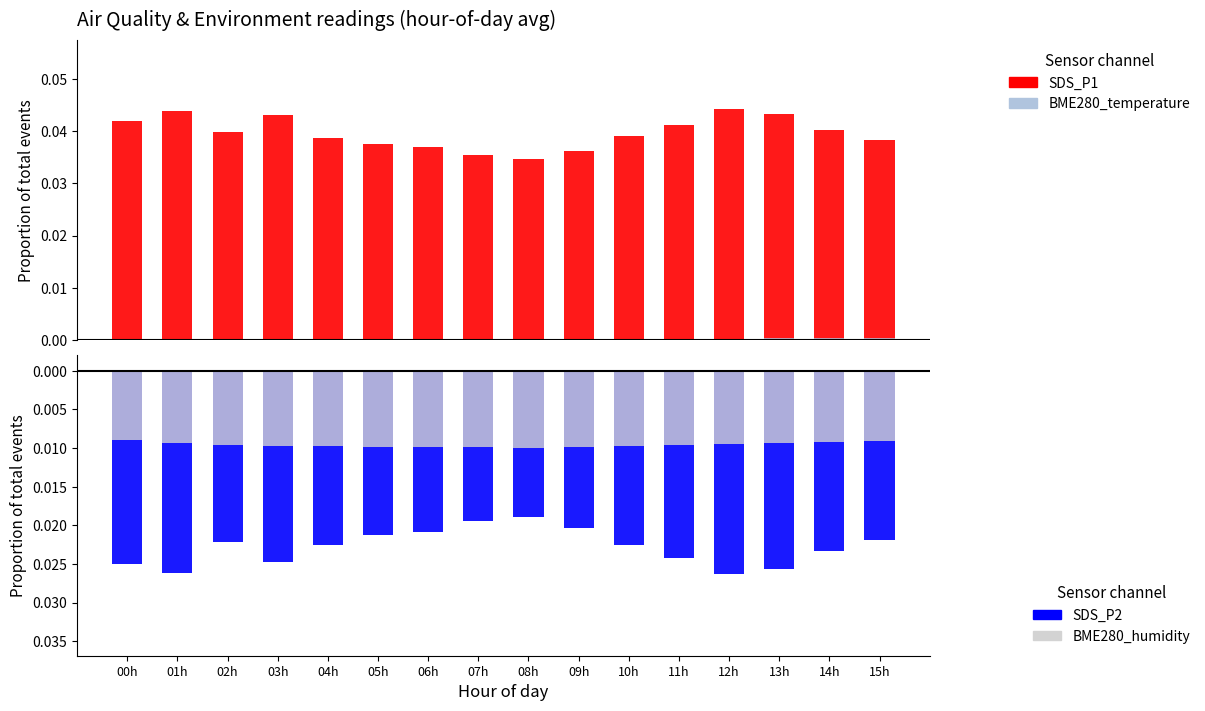

Are the bars horizontal?

No